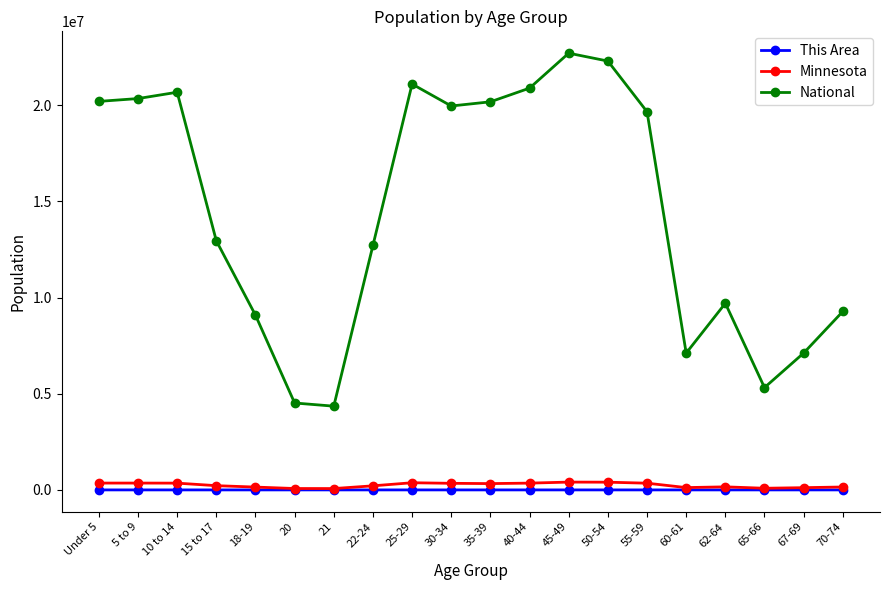

True or false: National has more than 2 interior local peaks.

True